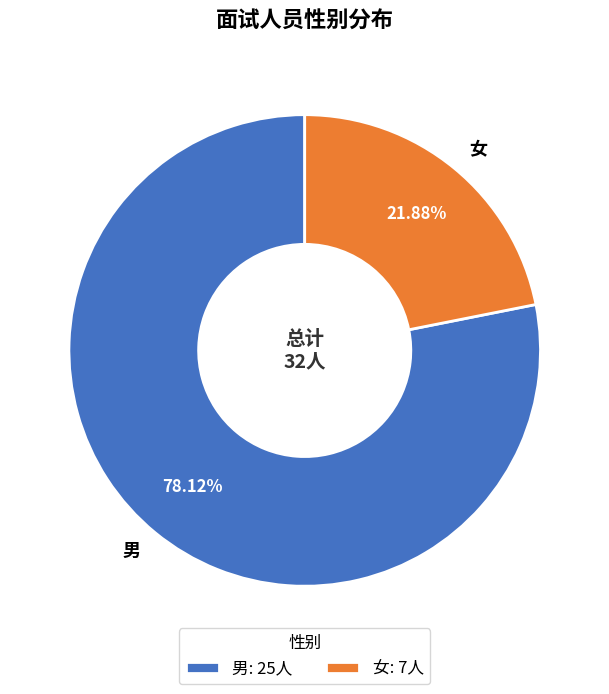

Approximately how many times larger is the value at 男 compared to 女?

3.6